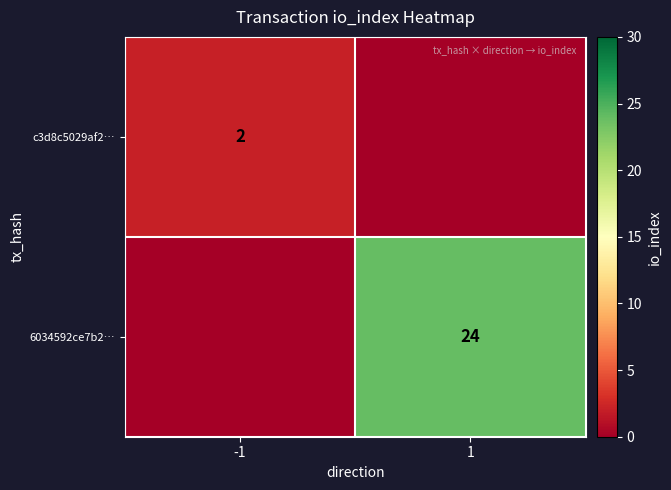

What is the spread (max minus min) of values at 1?

24